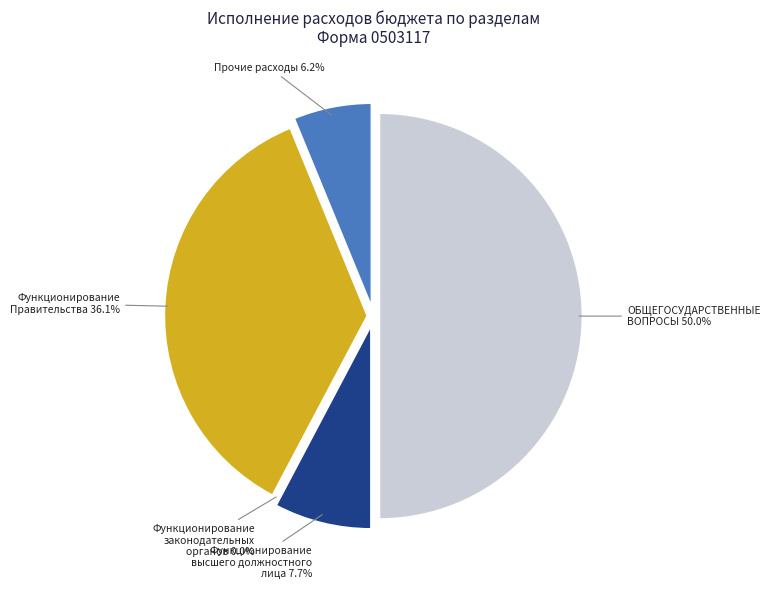

To the nearest percent, what is the average slice percentage?

20%